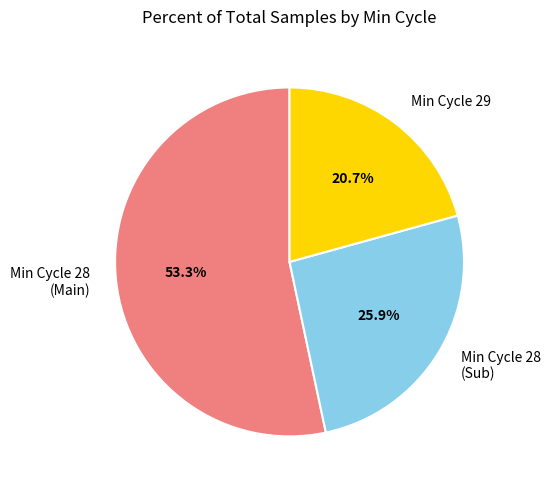

Does any single category account for the majority?

Yes